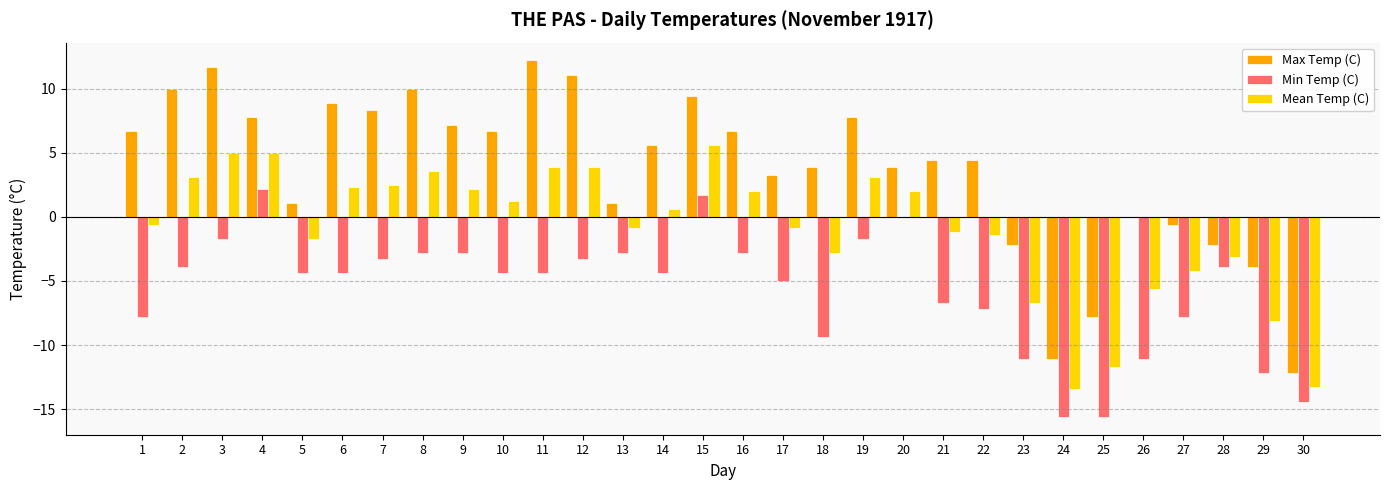

True or false: Max Temp (C) has a value of 3.0 at 6.

False